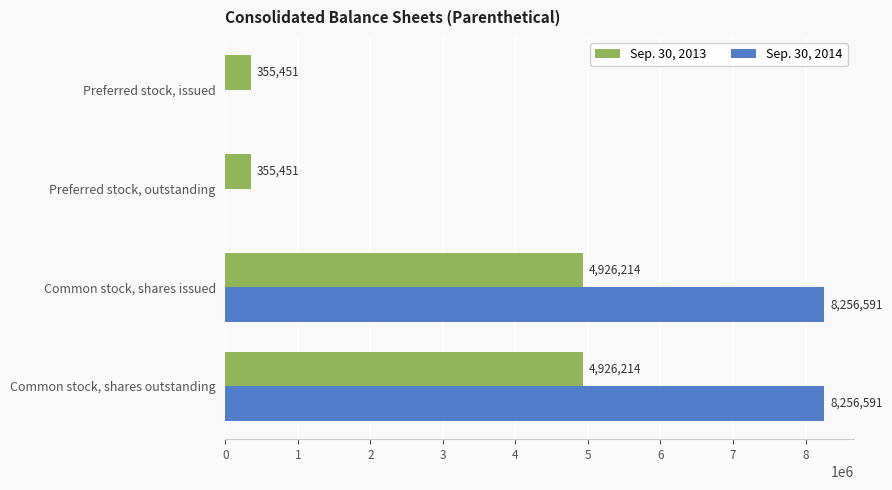

What is the greatest value displayed?

8256591